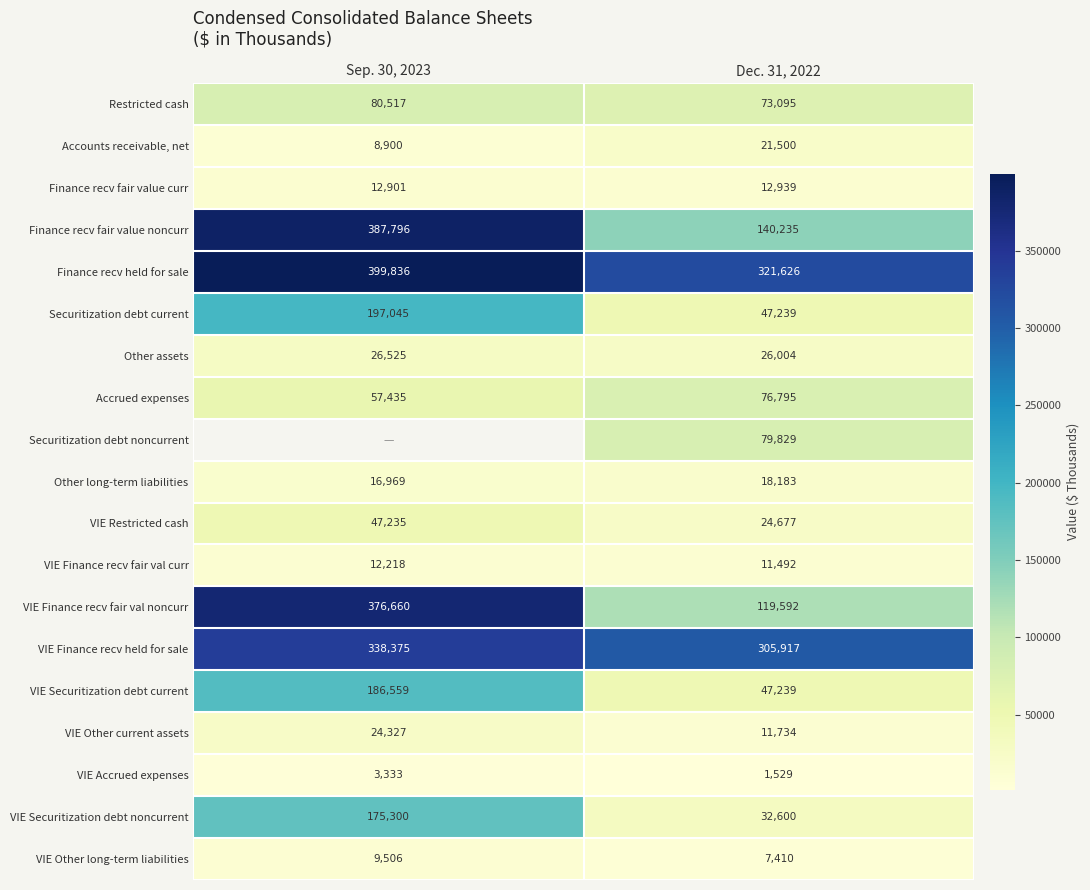

At how many categories does at least one series exceed 210047?

2